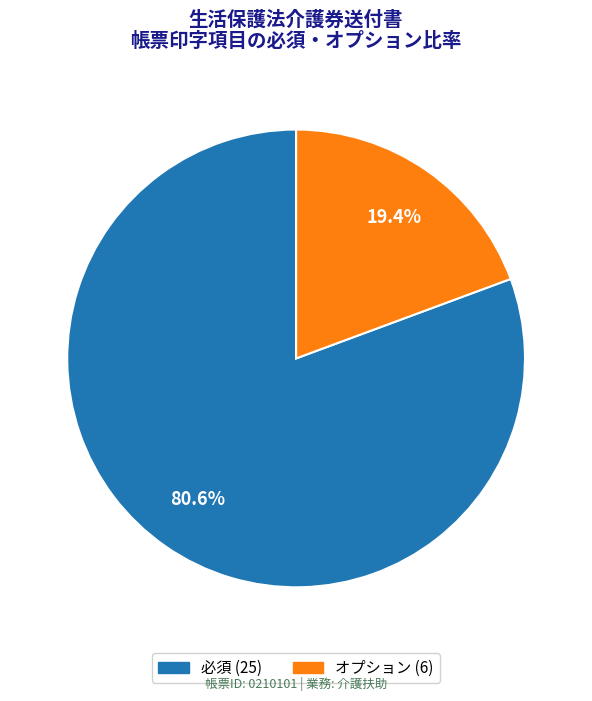

Does オプション account for over 50% of the chart?

No